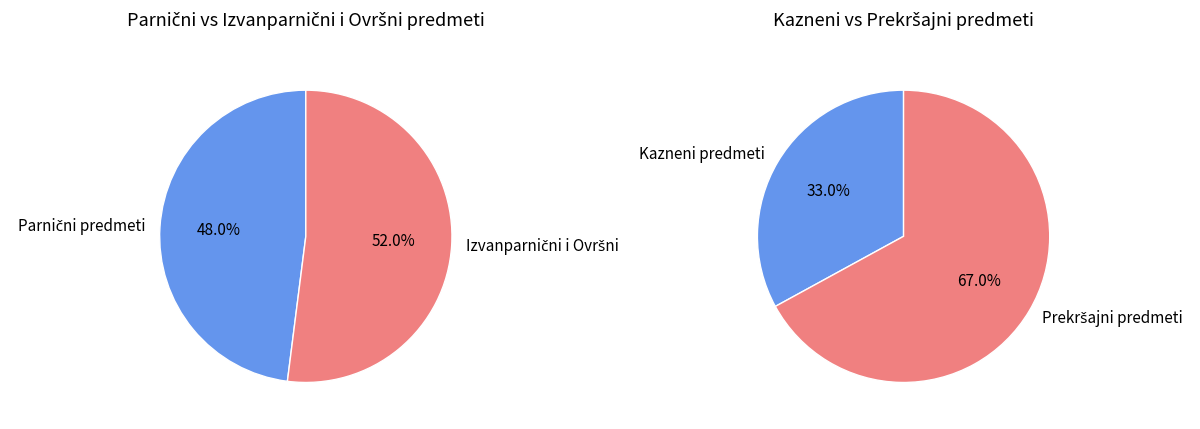

The Oroz Sanja slice represents 11% of the pie. True or false?

False